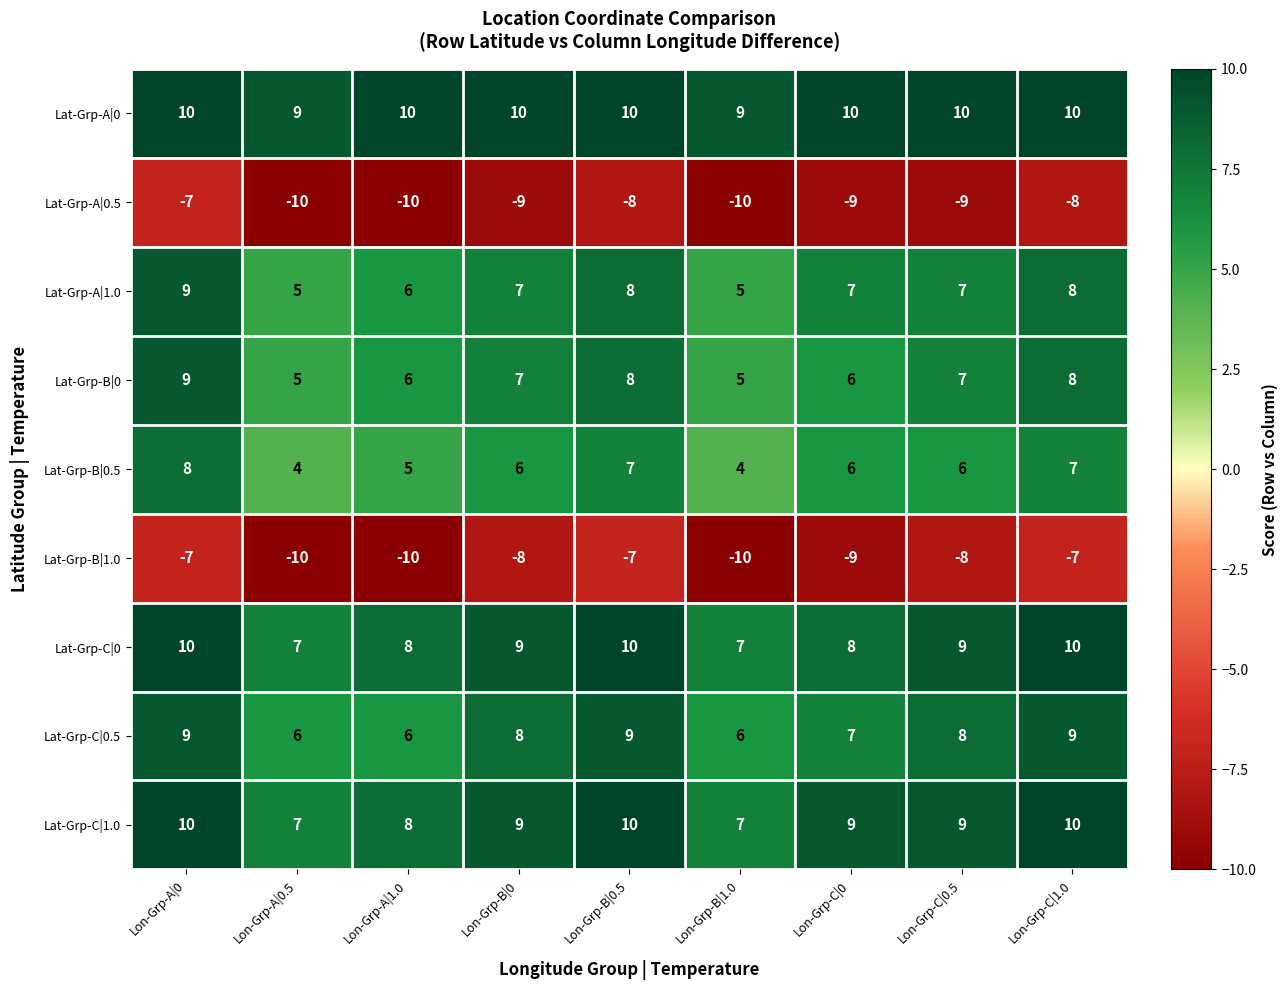

Which series has the largest total across all categories?

Lat-Grp-A|0